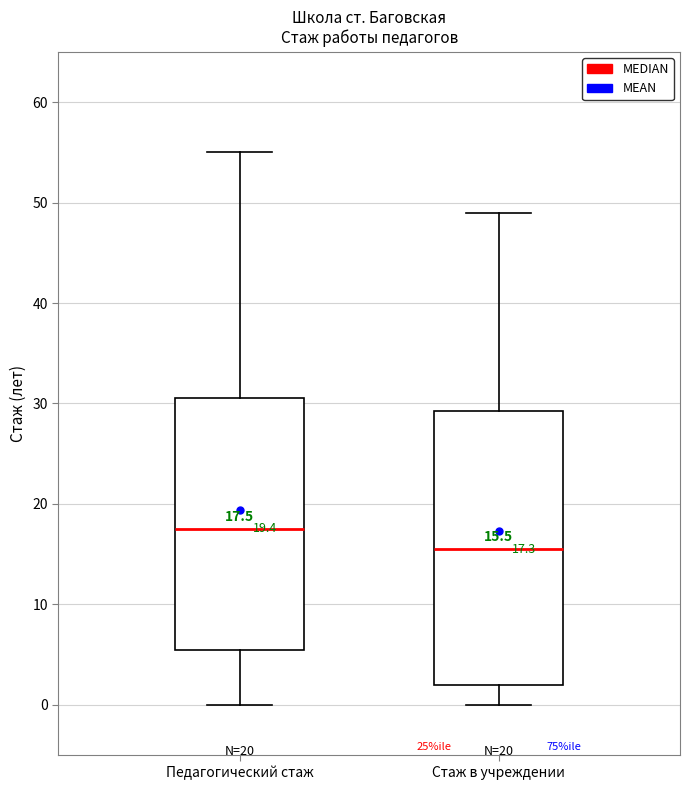

Which box is the tallest, from its lower edge to its upper edge?

Стаж в учреждении